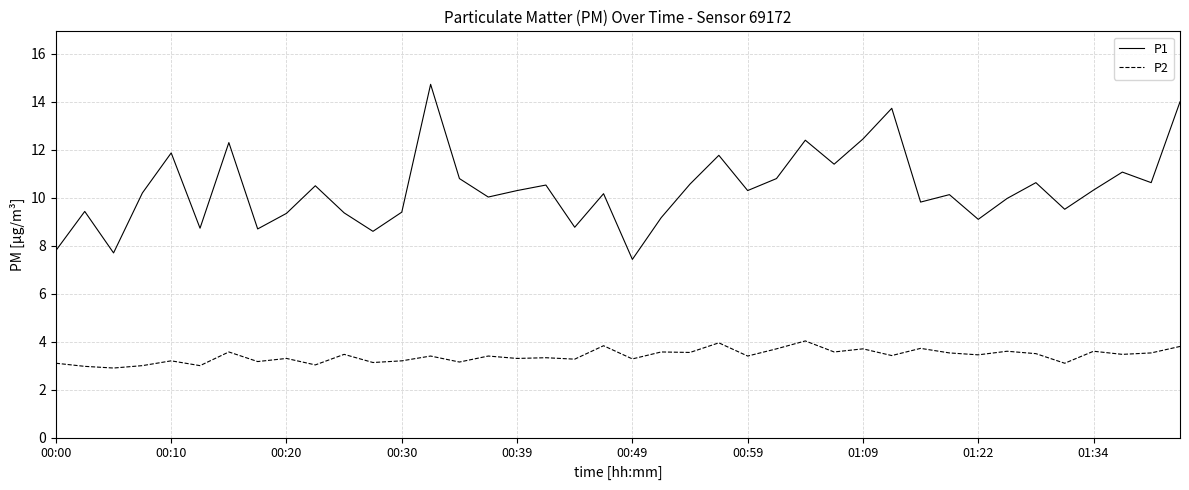

What is the difference between the maximum and minimum values in the P2 series?

1.1